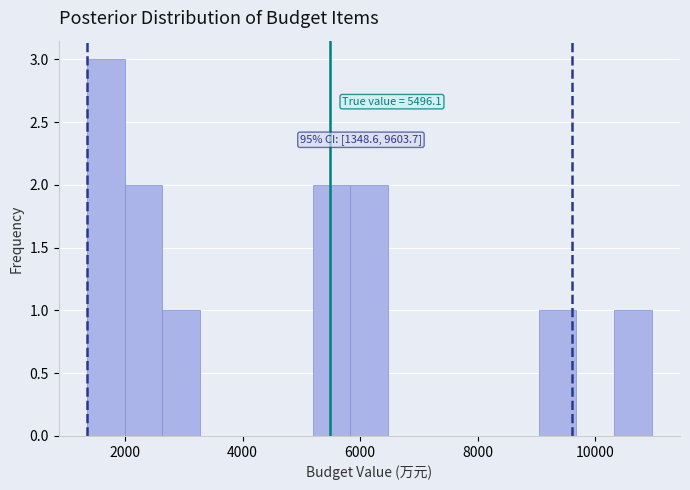

Around what value on the x-axis is the tallest bar? Give the approximate position of its centre, as read against the axis.

1600